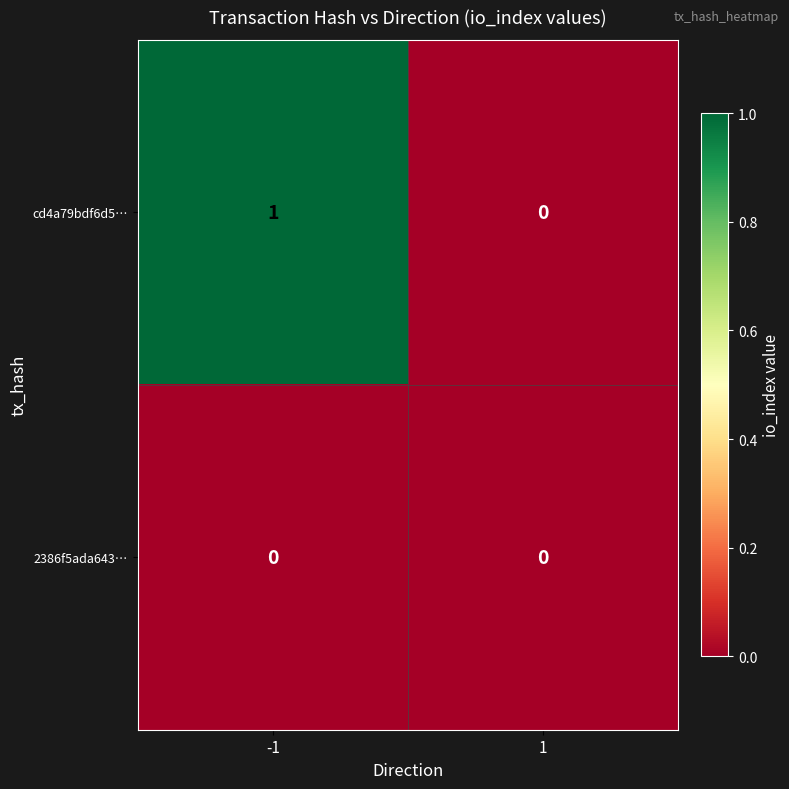

Reading right to left, what are all the values shown in this chart?

cd4a79bdf6d5…: 1=0	-1=1
2386f5ada643…: 1=0	-1=0